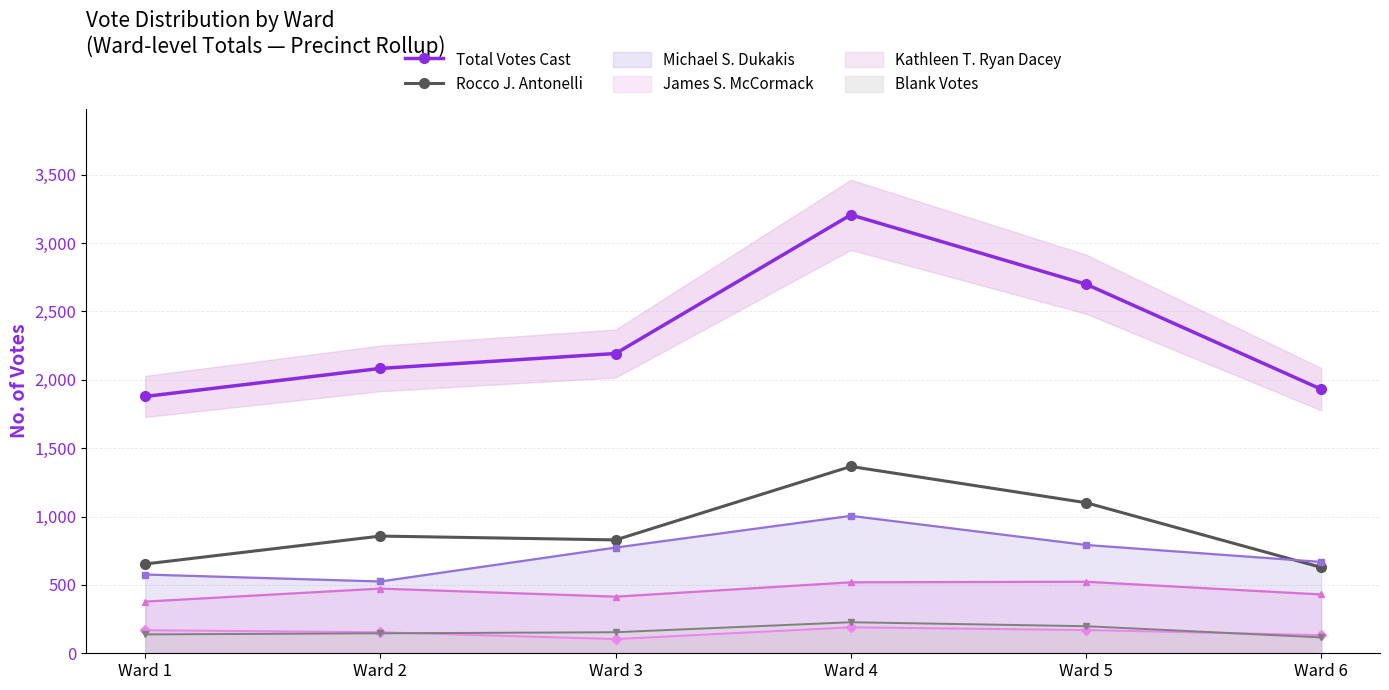

What are all the series names shown in the legend?

Total Votes Cast, Rocco J. Antonelli